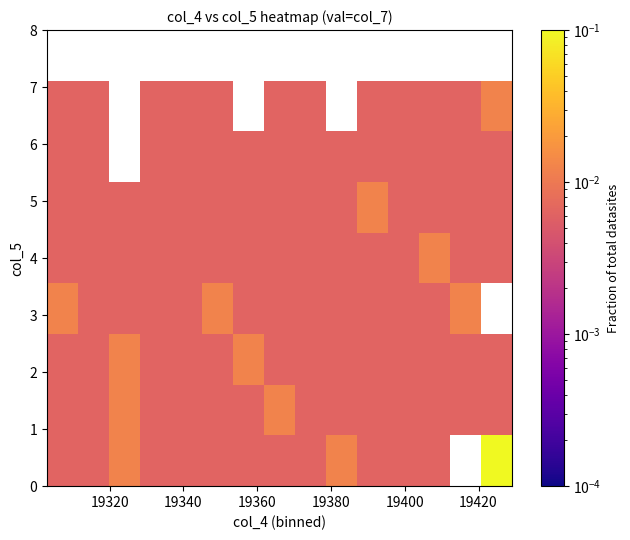

At how many categories does at least one series exceed 0?

15